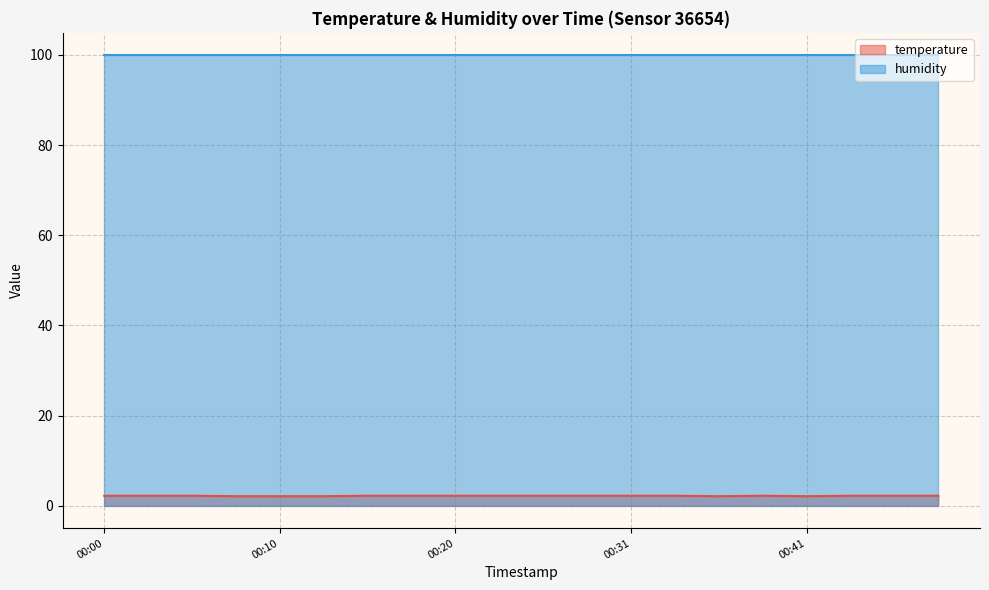

Count the values in the range 2 to 3.

20